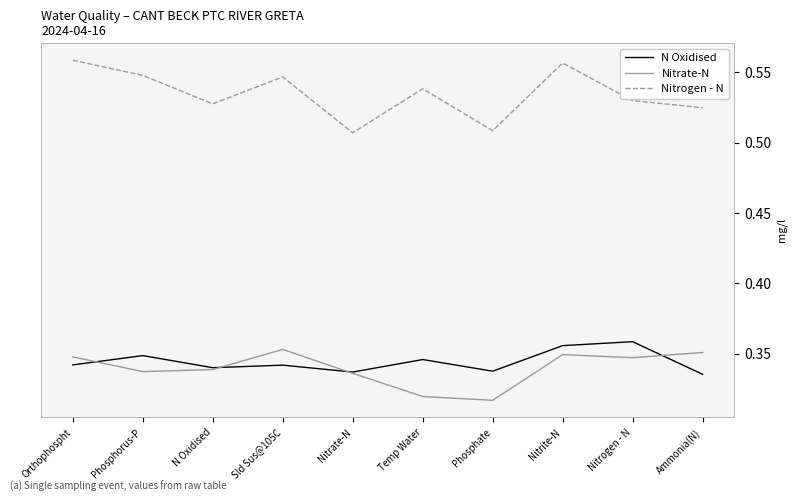

Is it true that Nitrogen - N equals 1.0 at Orthophospht?

False